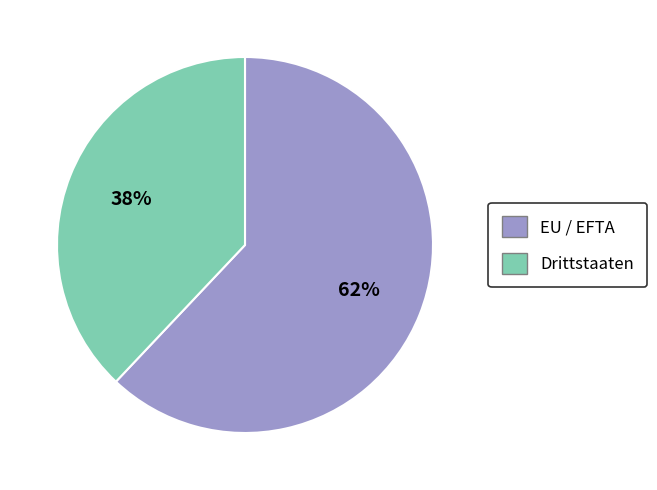

What is the largest slice in the pie chart?

EU / EFTA